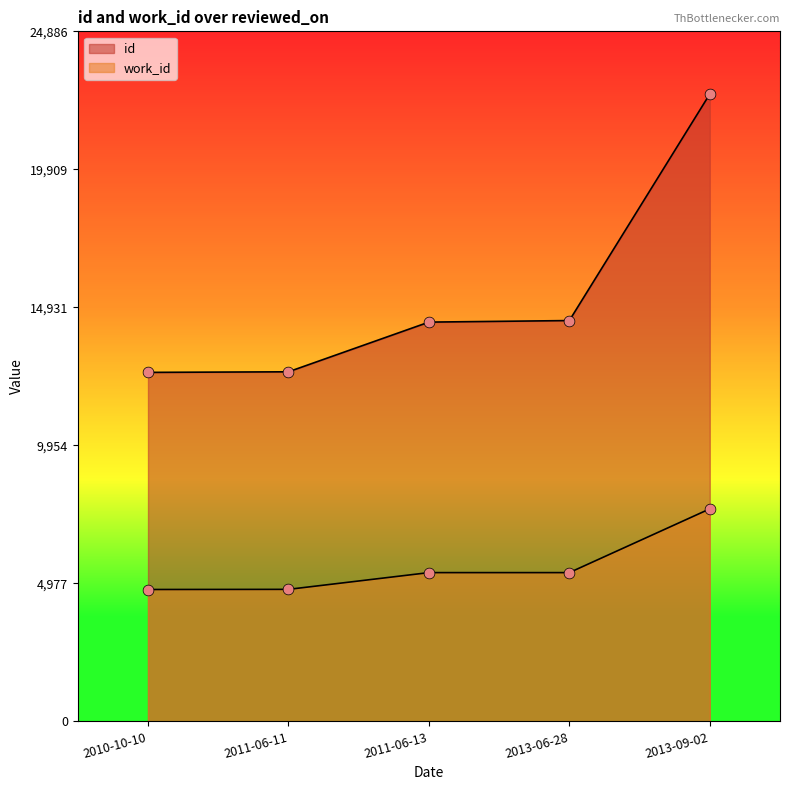

Which series has the largest Y range (max minus min)?

id